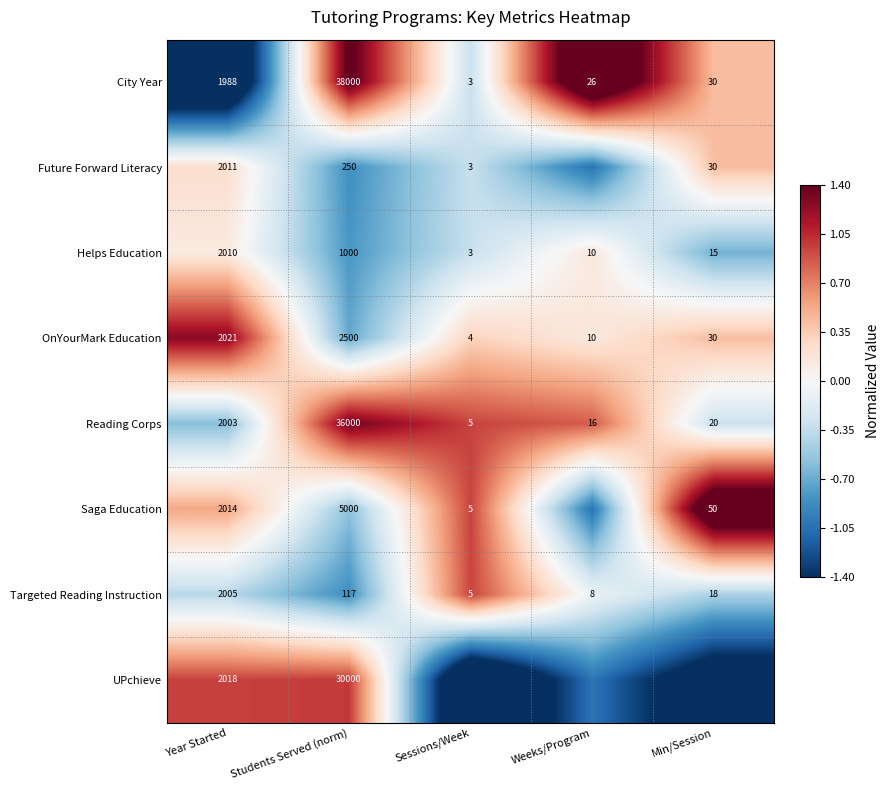

At which label does OnYourMark Education first exceed 30?

Year Started